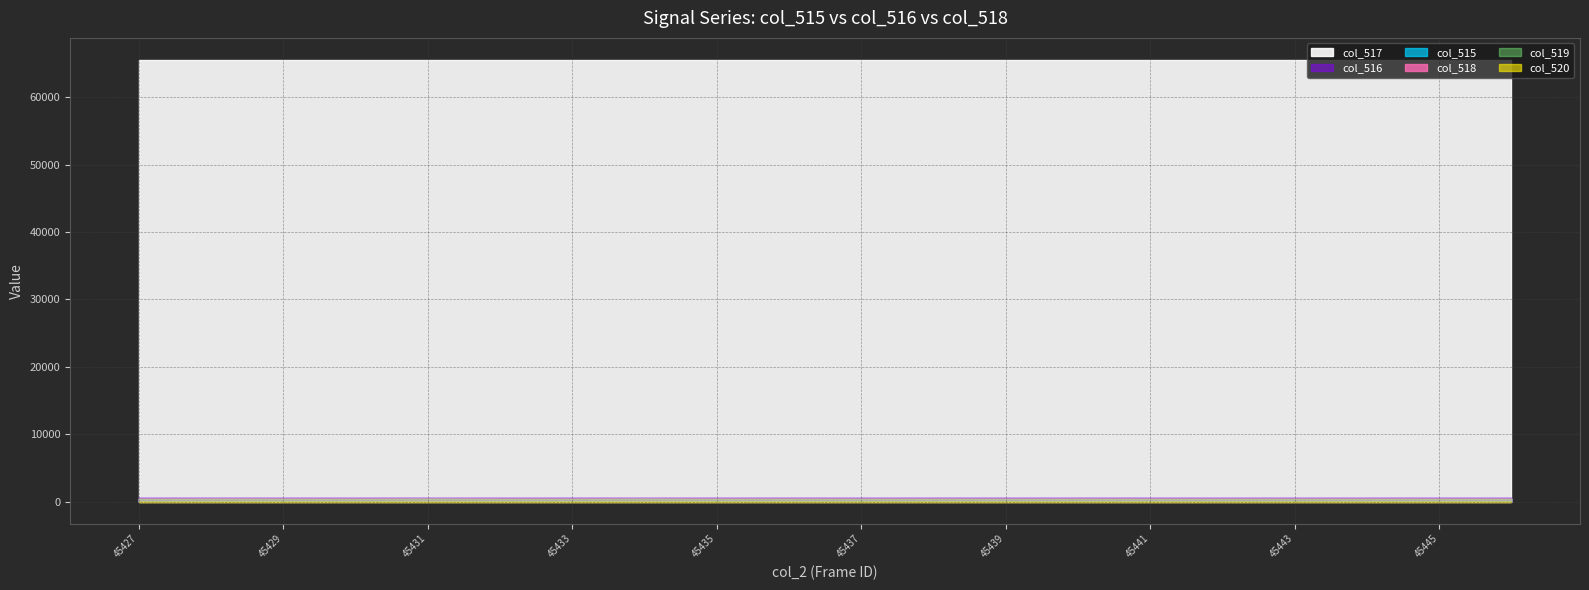

What is the average value of the col_519 series?

3717